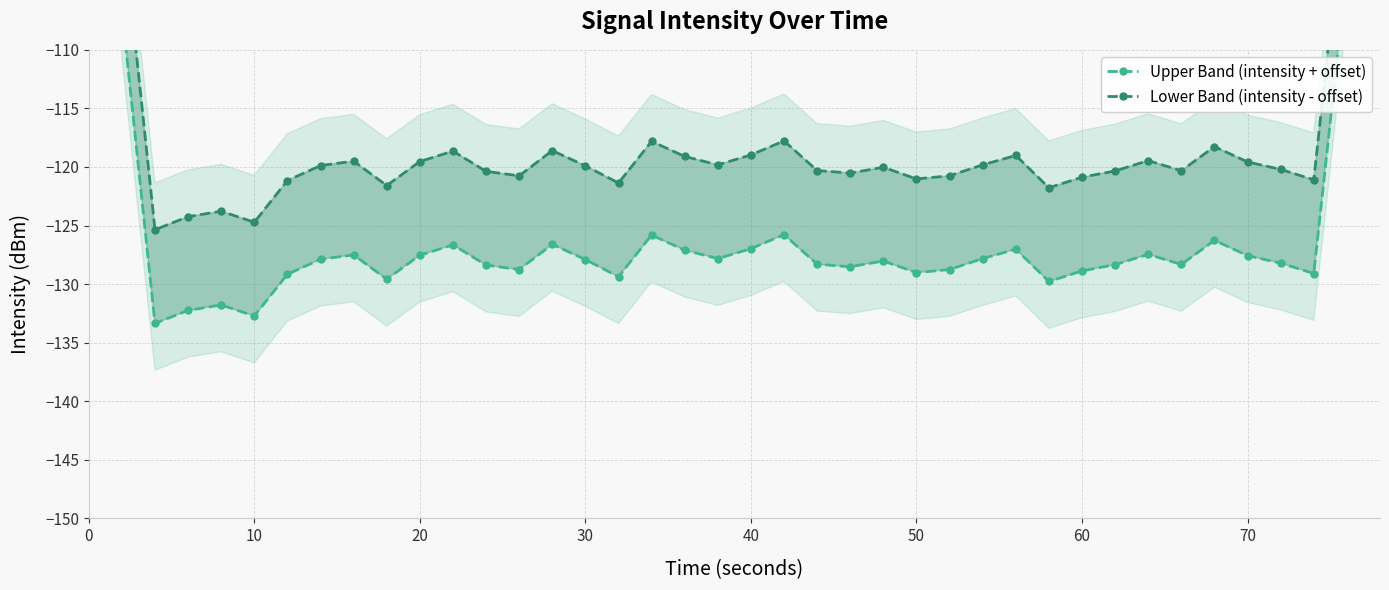

What is the highest value of the Upper Band (intensity + offset) series?

-78.2